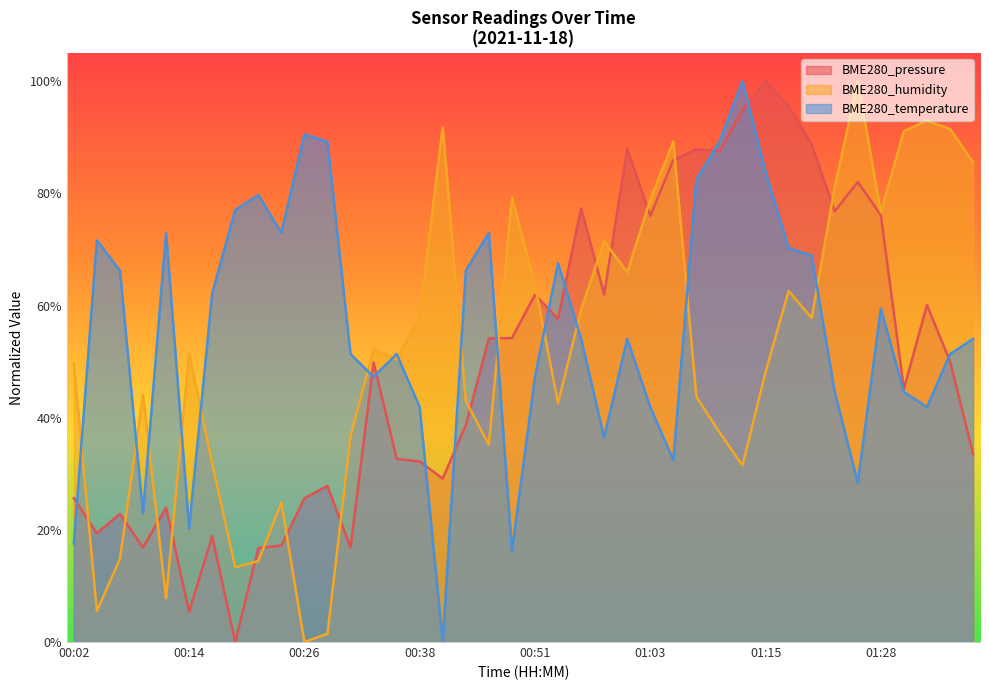

What position from the left is 00:48?

20